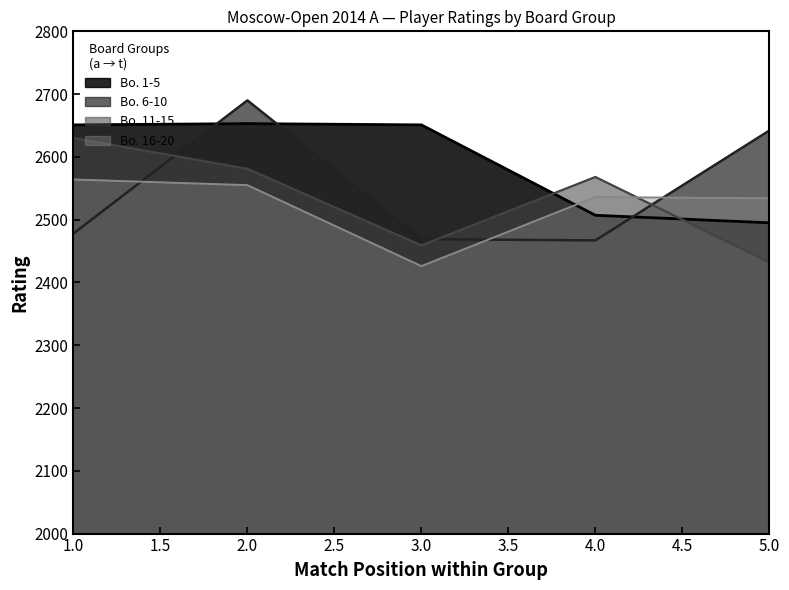

Reading left to right, what are all the values shown in this chart?

Bo. 1-5: 2651	2653	2651	2507	2495
Bo. 6-10: 2478	2690	2469	2467	2642
Bo. 11-15: 2630	2581	2459	2568	2432
Bo. 16-20: 2564	2555	2426	2536	2534